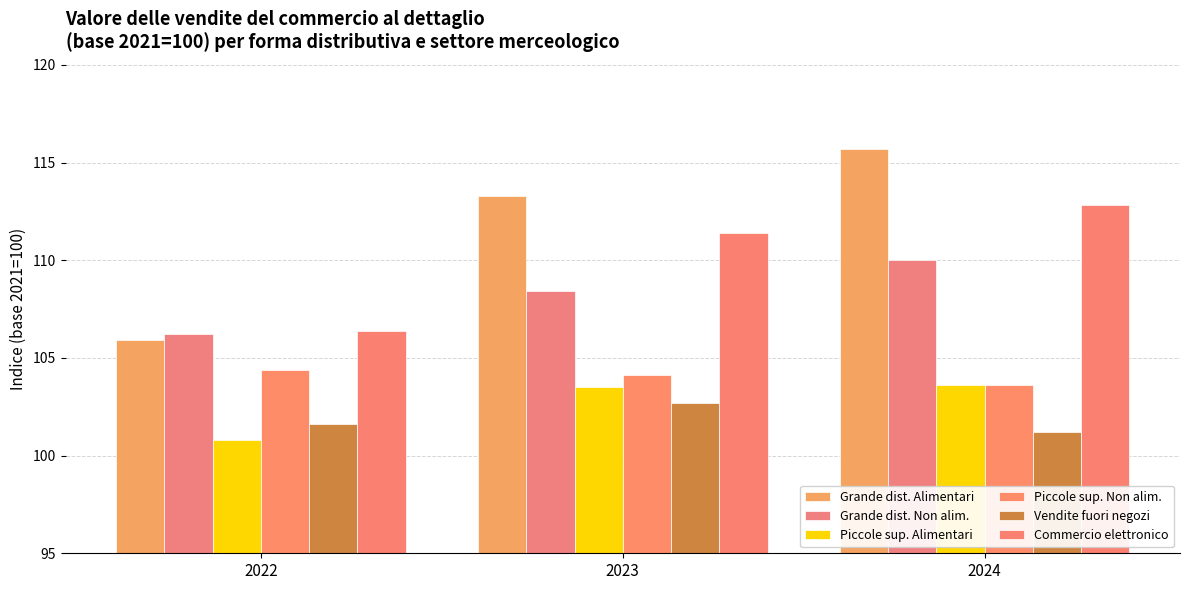

List the labels in order of Grande dist. Non alim. value, smallest first.

2022, 2023, 2024